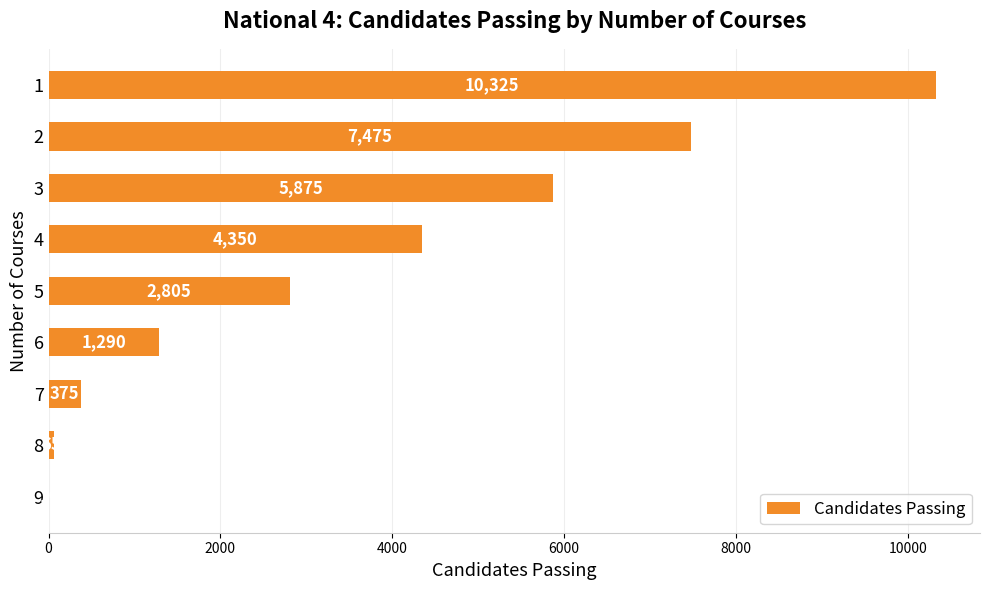

What is the average value?

3619